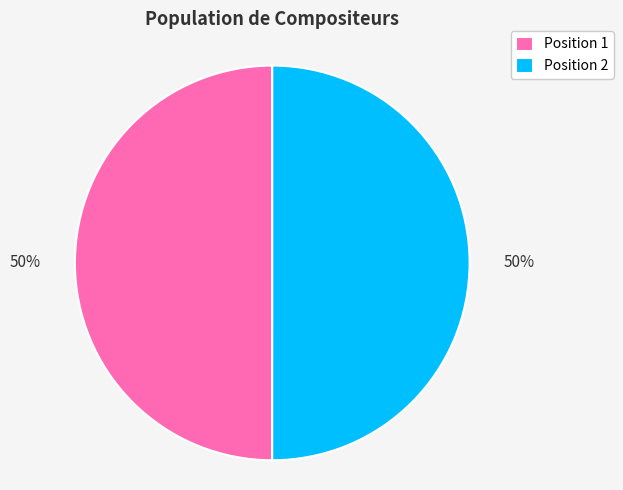

Count the number of slices in the pie.

2